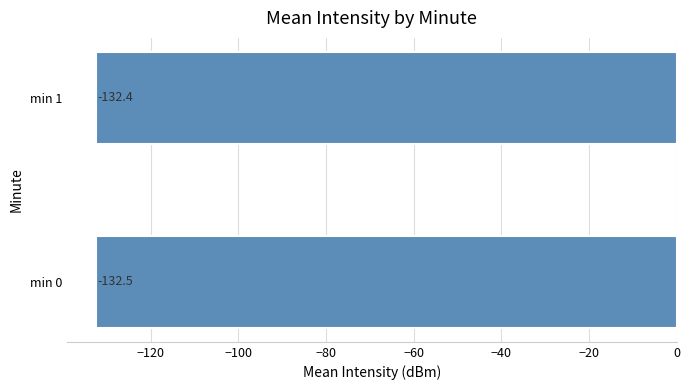

Which label corresponds to the smallest value in the chart?

min 0